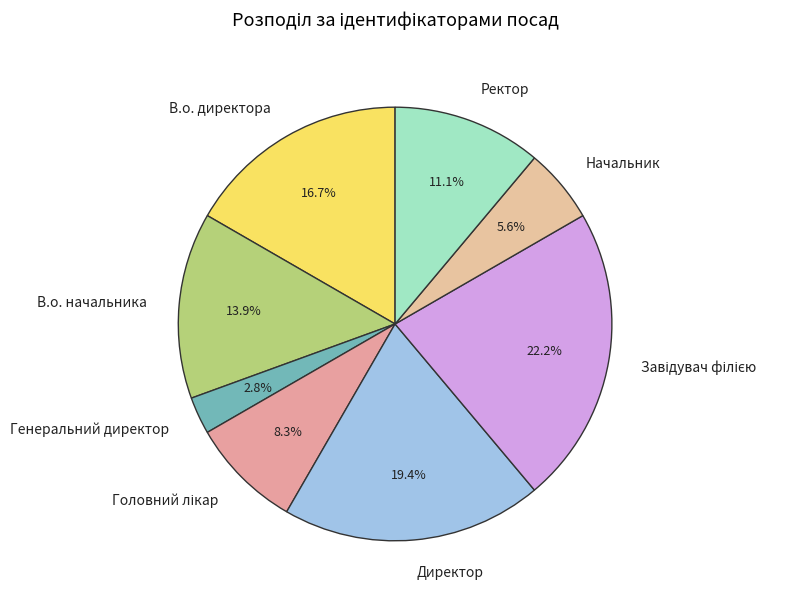

Which category has the smallest portion of the pie?

Генеральний директор